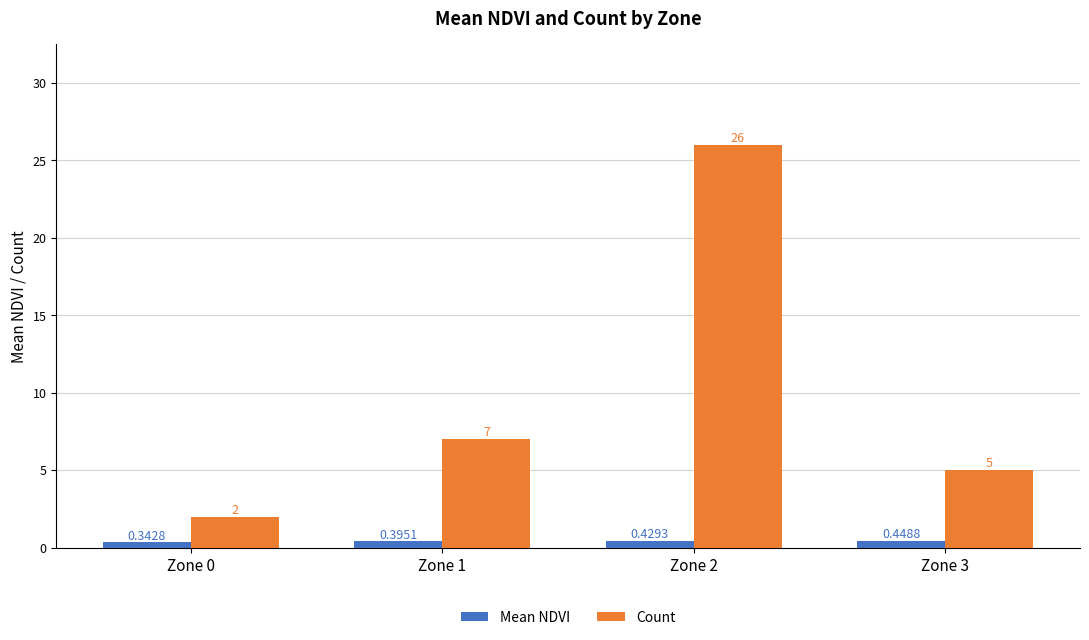

What is the maximum value shown in the chart?

26.0